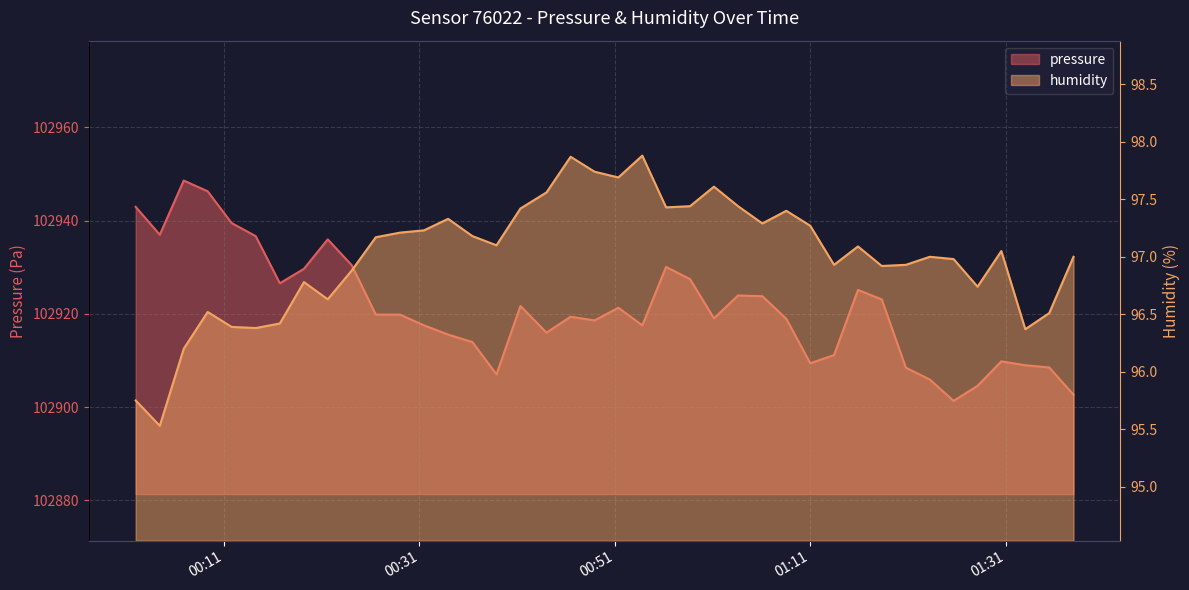

The value of pressure at 20 is 63614.3. True or false?

False